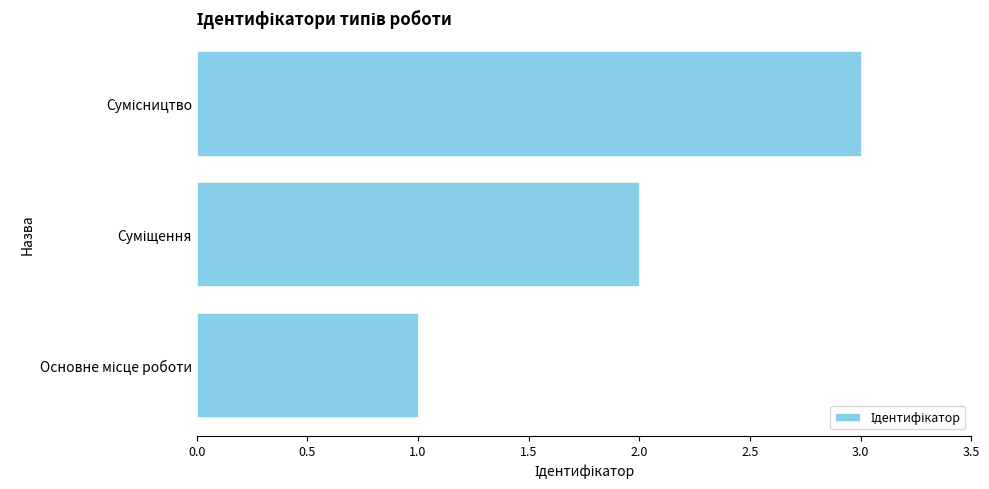

What is the maximum value shown in the chart?

3